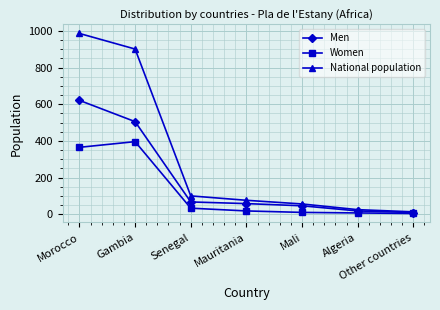

Between Morocco and Mauritania, which series saw the biggest shift?

National population